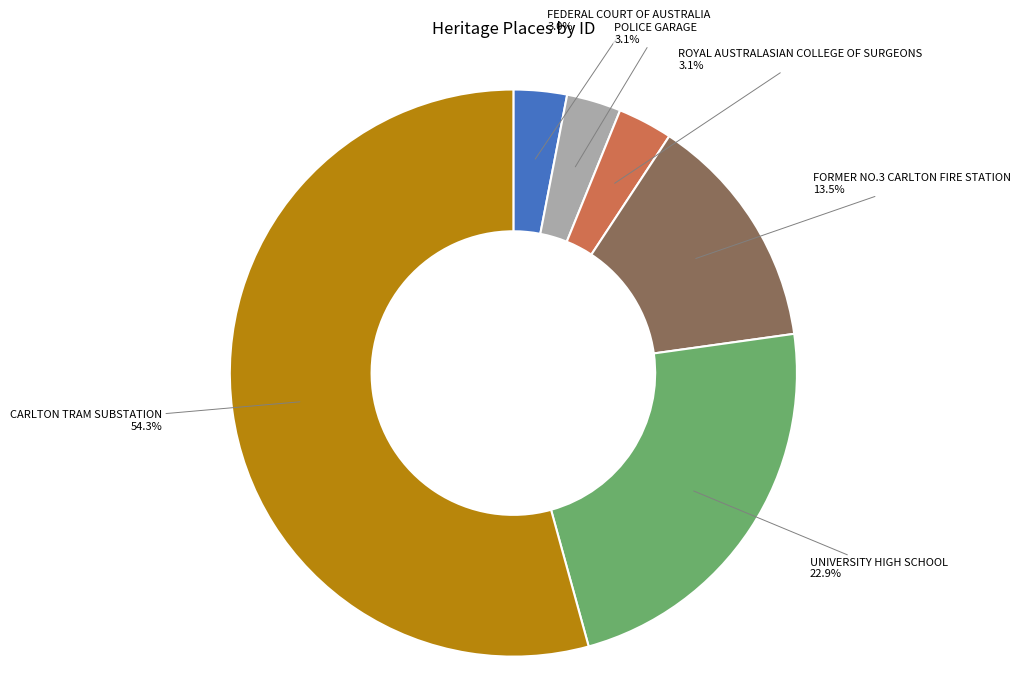

Combined, do UNIVERSITY HIGH SCHOOL and FORMER NO.3 CARLTON FIRE STATION account for over 50%?

No